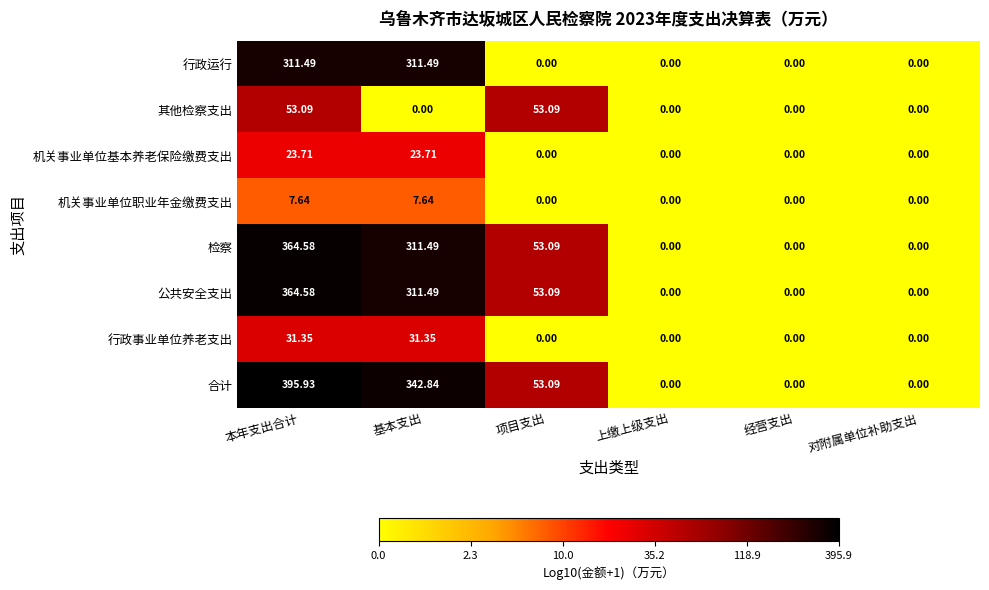

At which label does 合计 first exceed 53?

本年支出合计